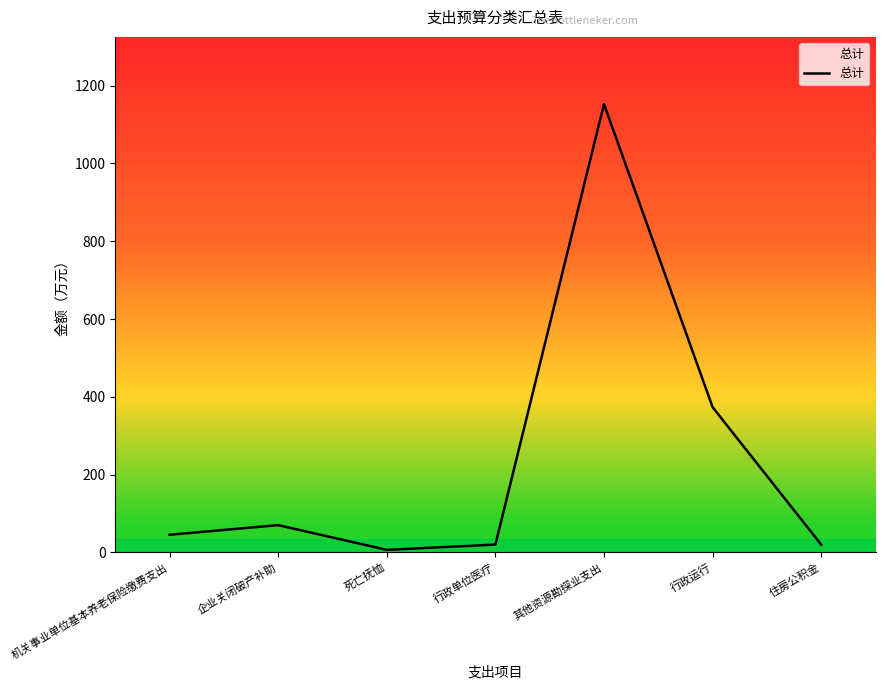

True or false: the data has more than 2 interior local peaks.

False